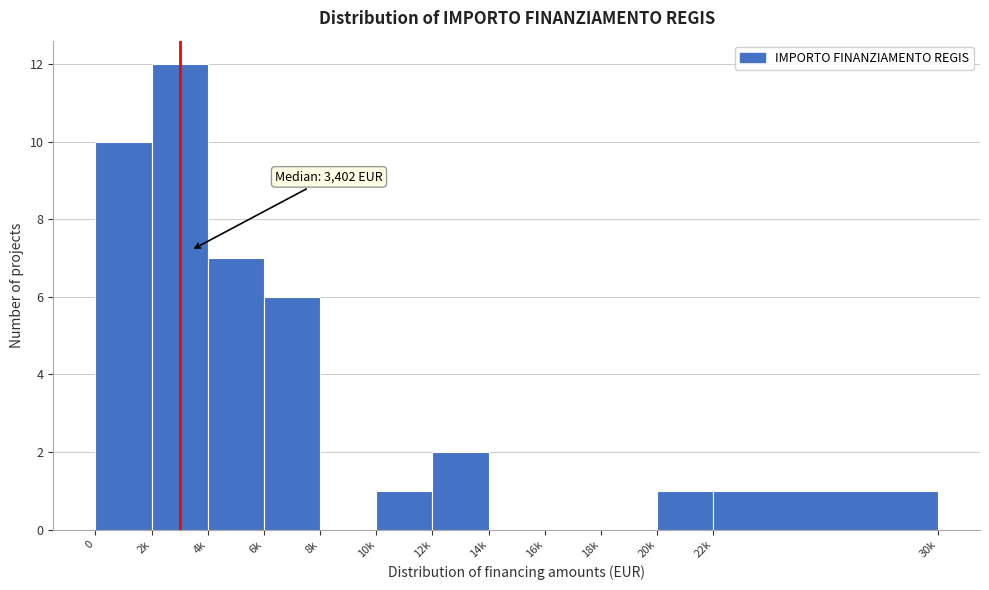

Reading right to left, what are all the values shown in this chart?

22k=1	20k=1	18k=0	16k=0	14k=0	12k=2	10k=1	8k=0	6k=6	4k=7	2k=12	0=10